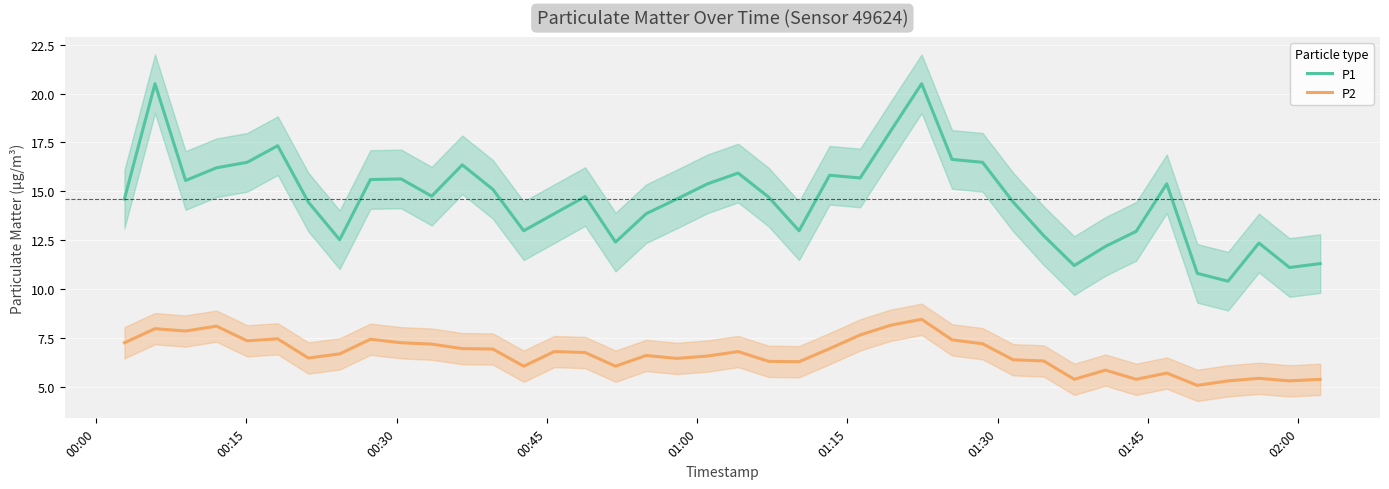

At how many categories does at least one series exceed 6?

40